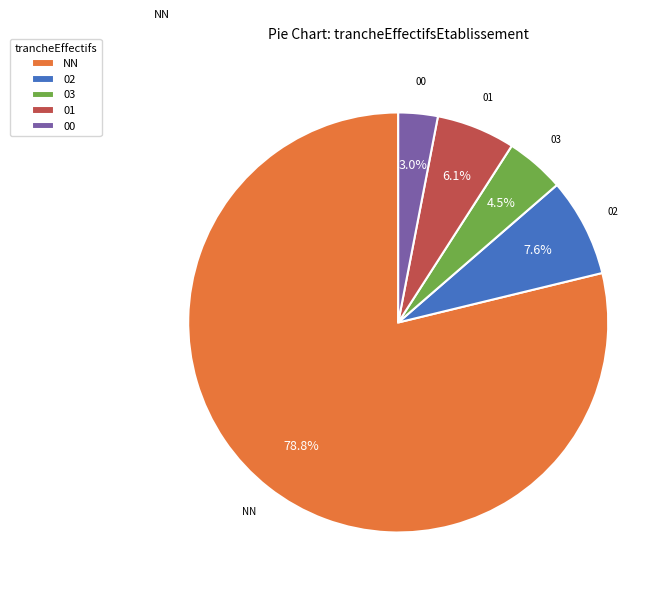

To the nearest percent, what is the average slice percentage?

20%